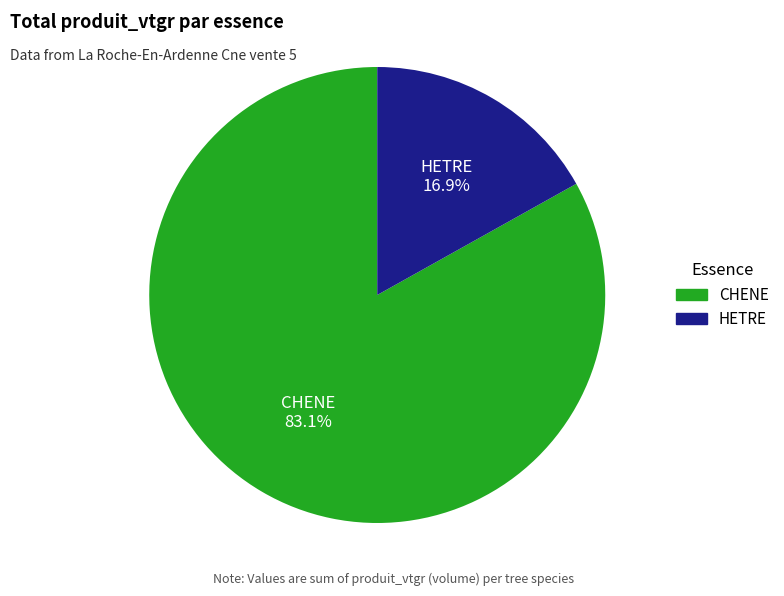

Which category has the smallest portion of the pie?

HETRE